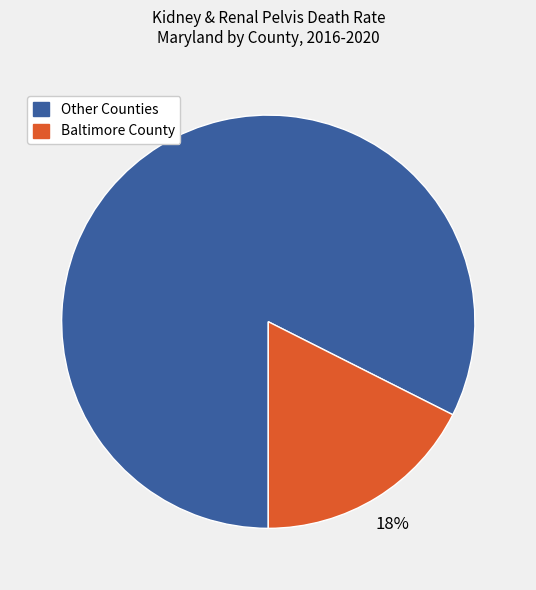

To the nearest percent, what is the average slice percentage?

50%